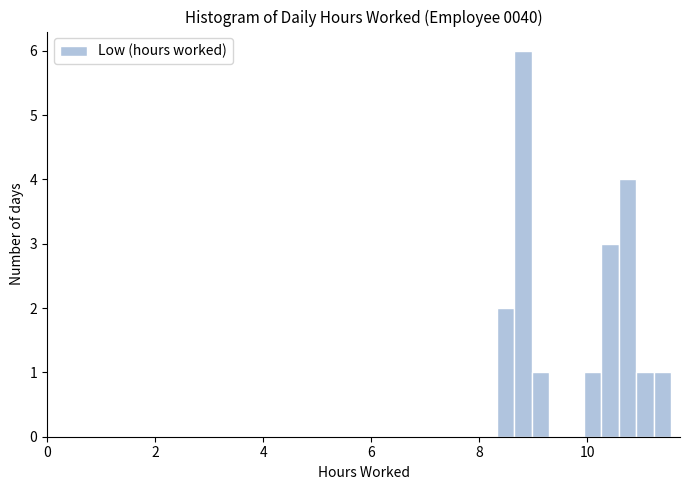

Read against the x-axis, roughly where is the centre of the tallest bar?

8.8